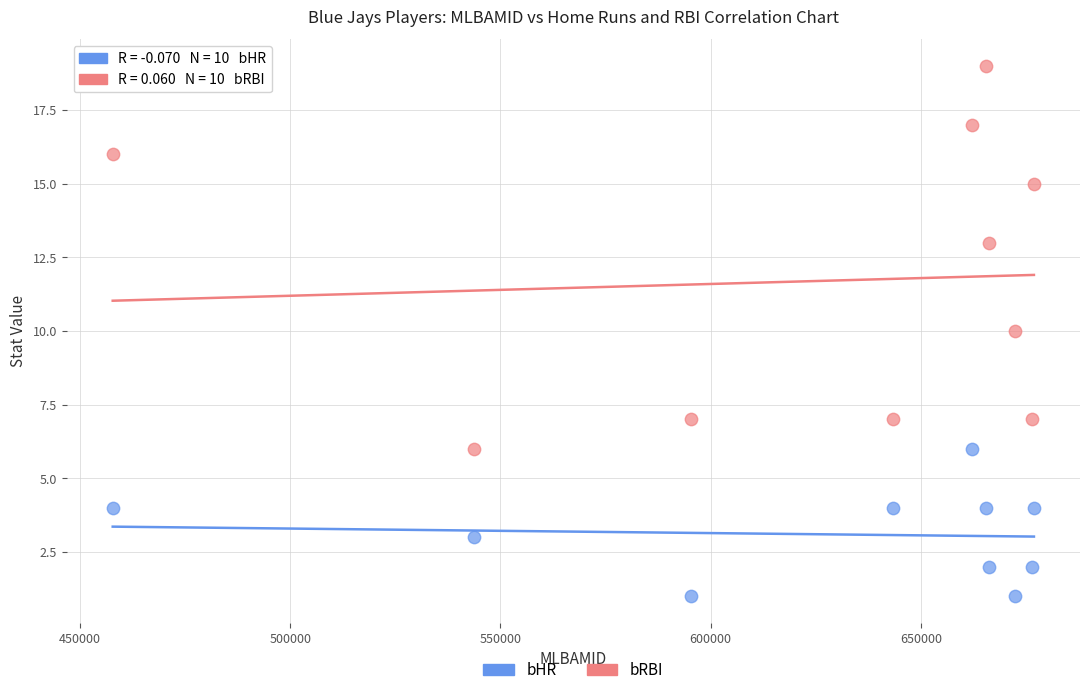

In the bRBI series, what Y value is closest to 12?

13